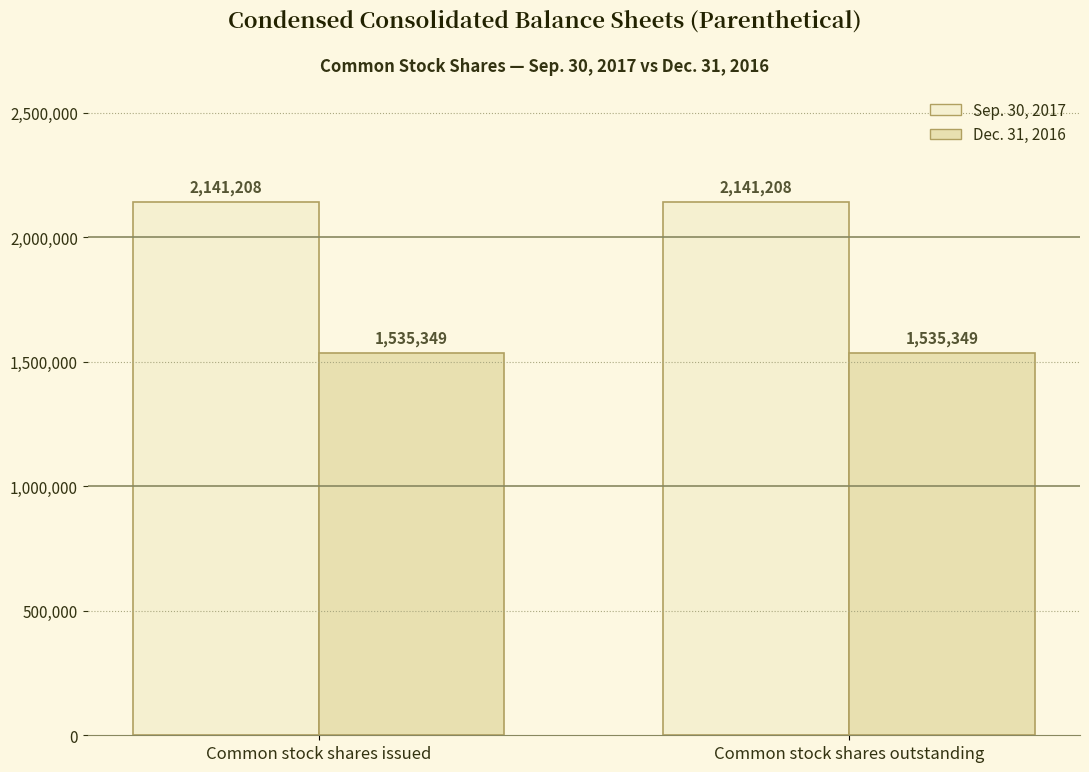

What is the maximum value shown in the chart?

2141208